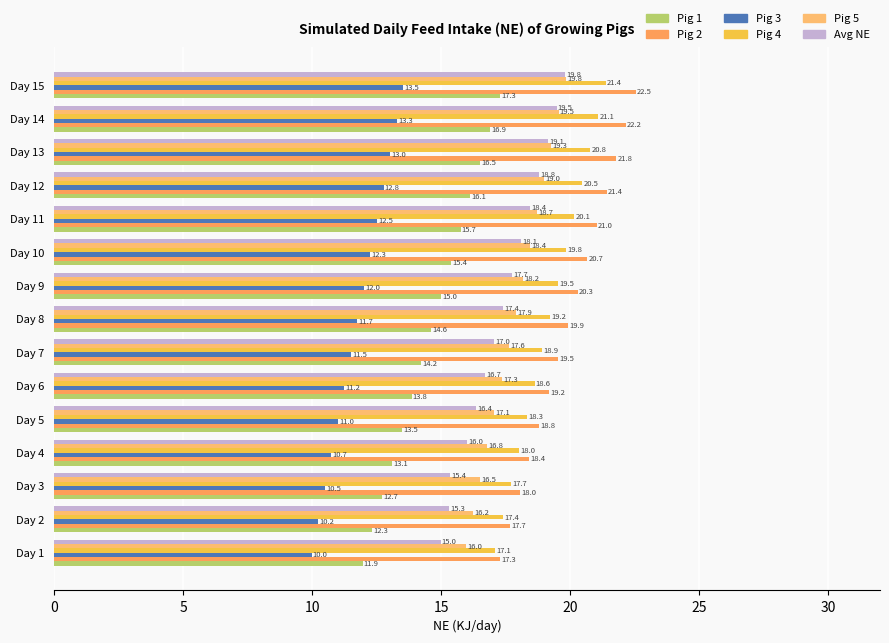

How many data points in Pig 3 are less than 11?

5